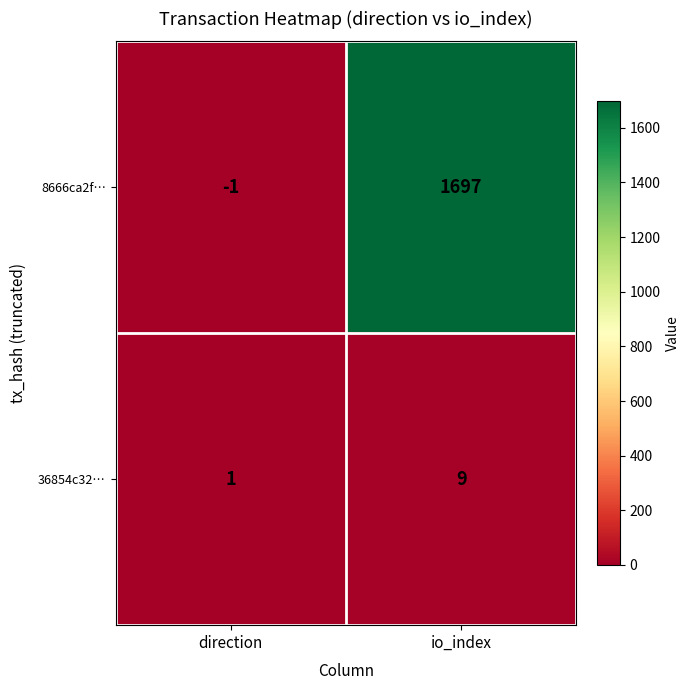

True or false: 8666ca2f… has a value of 1697 at io_index.

True